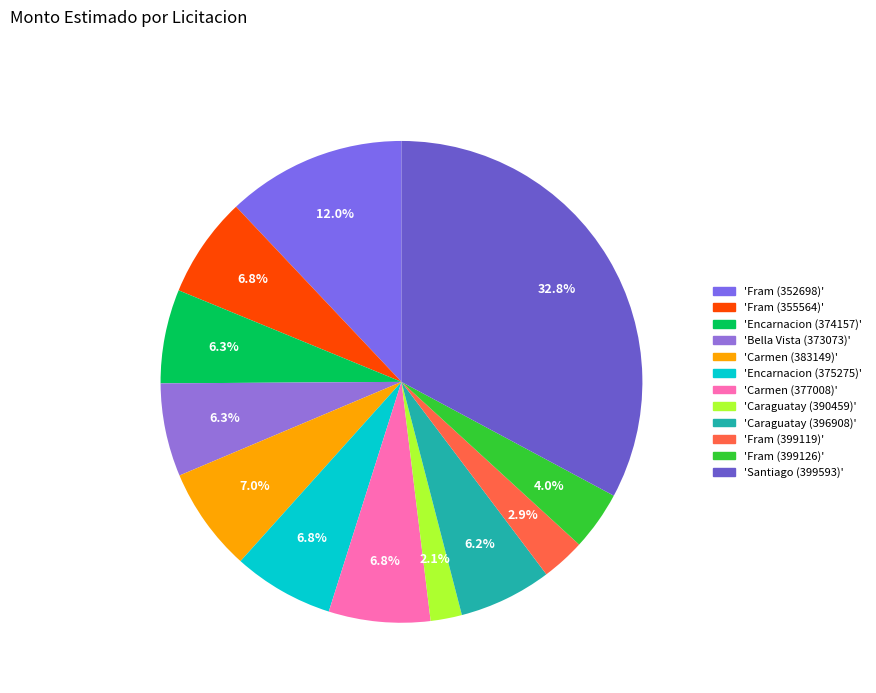

To the nearest percent, what is the average slice percentage?

8%